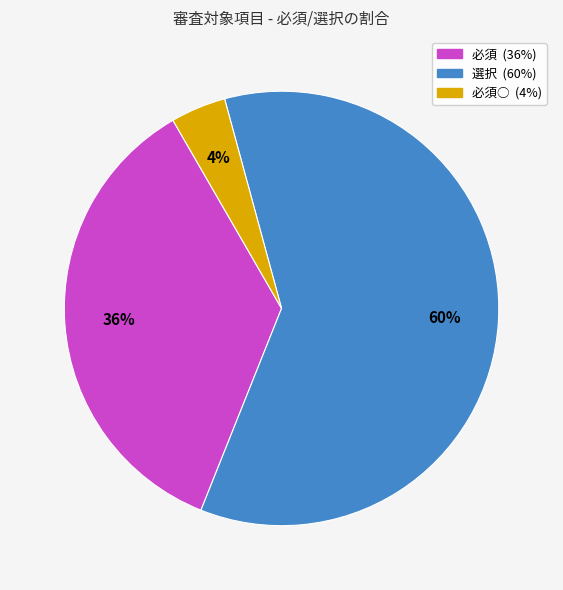

Does any single category account for the majority?

Yes